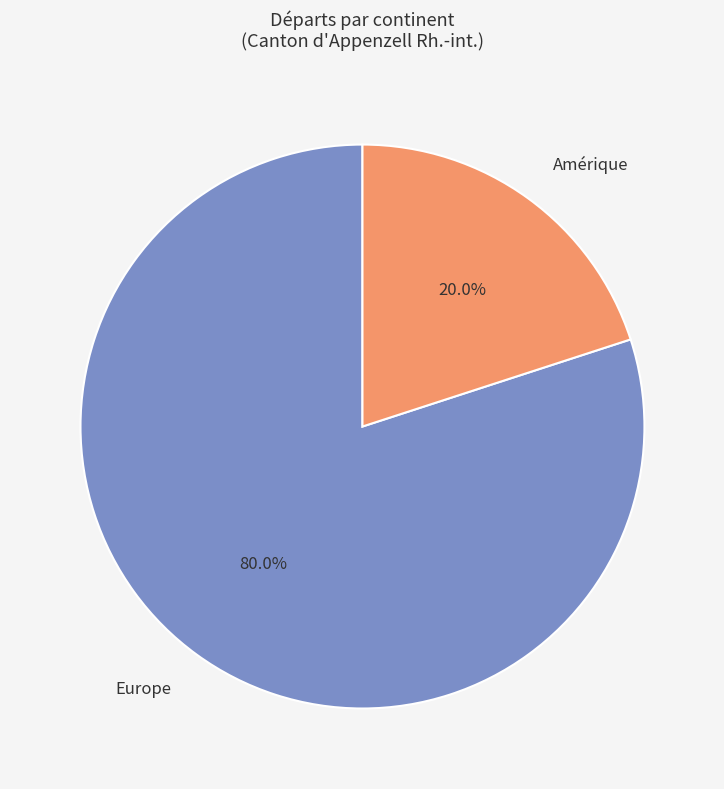

Which category has the biggest portion of the pie?

Europe